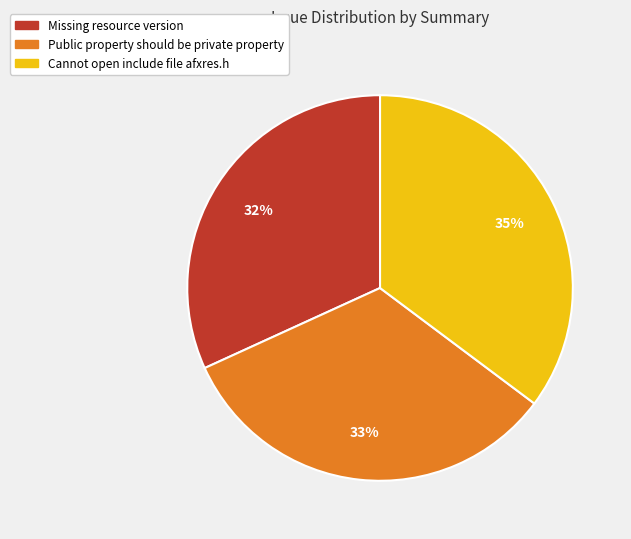

What percentage is the Public property should be private property slice, to the nearest percent?

33%